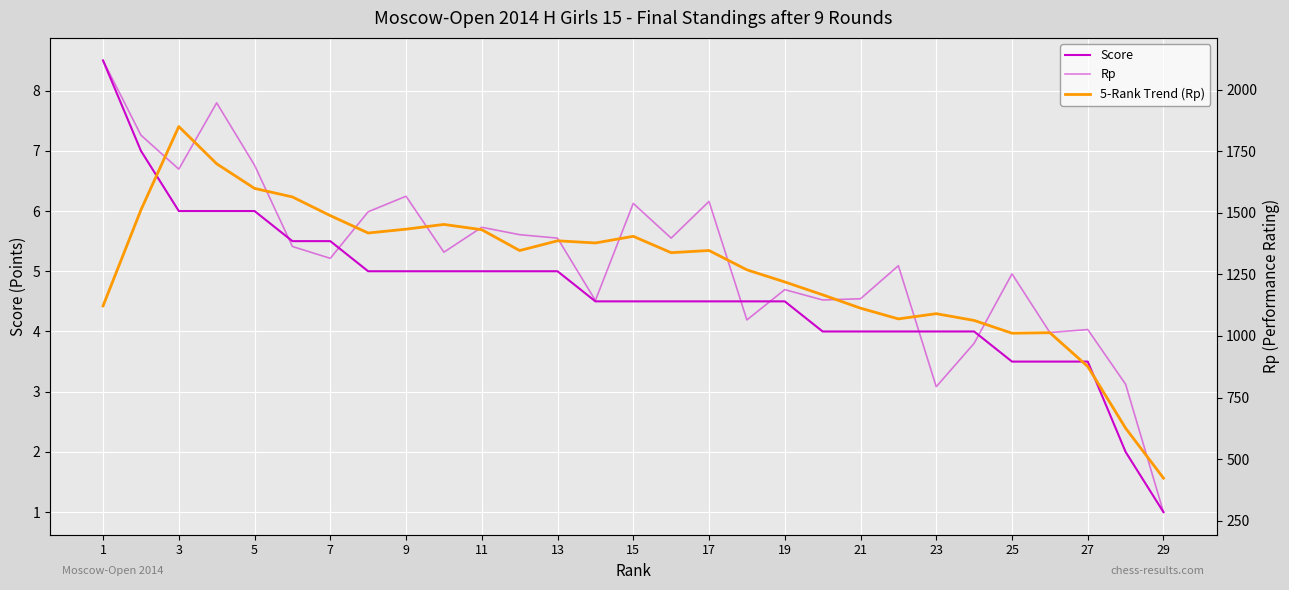

What is the average value of the Rp series?

1317.0